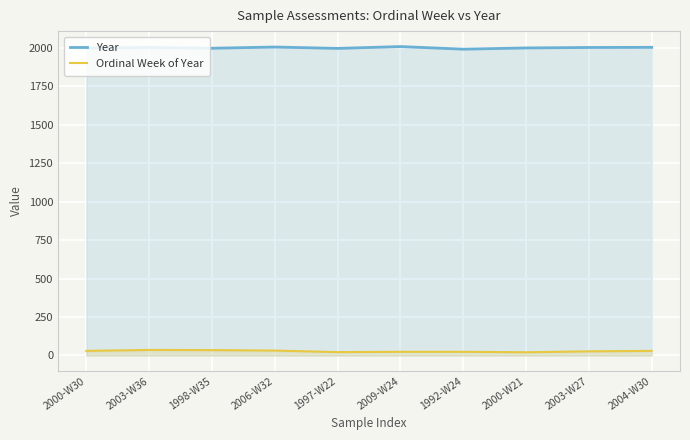

What is the value of the Ordinal Week of Year point at the 5th from the left?

22